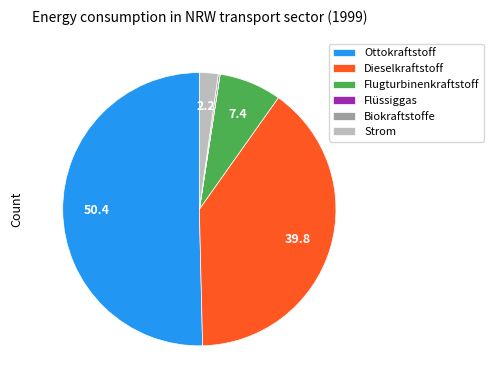

Is the sum of Dieselkraftstoff and Ottokraftstoff greater than half?

Yes